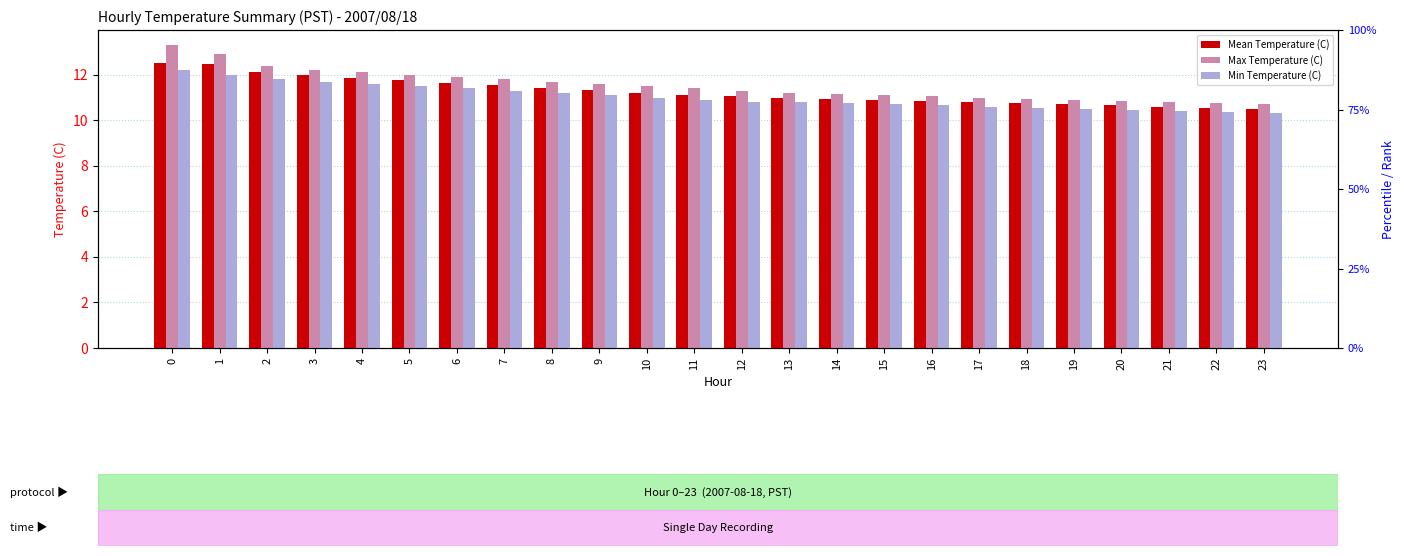

Reading right to left, list all the values displayed in this chart.

Mean Temperature (C): 23=10.5	22=10.6	21=10.6	20=10.7	19=10.7	18=10.8	17=10.8	16=10.8	15=10.9	14=10.9	13=11.0	12=11.1	11=11.1	10=11.2	9=11.3	8=11.4	7=11.5	6=11.7	5=11.8	4=11.9	3=12.0	2=12.1	1=12.4	0=12.5
Max Temperature (C): 23=10.7	22=10.8	21=10.8	20=10.8	19=10.9	18=10.9	17=11.0	16=11.1	15=11.1	14=11.2	13=11.2	12=11.3	11=11.4	10=11.5	9=11.6	8=11.7	7=11.8	6=11.9	5=12.0	4=12.1	3=12.2	2=12.4	1=12.9	0=13.3
Min Temperature (C): 23=10.3	22=10.3	21=10.4	20=10.4	19=10.5	18=10.6	17=10.6	16=10.7	15=10.7	14=10.8	13=10.8	12=10.8	11=10.9	10=11.0	9=11.1	8=11.2	7=11.3	6=11.4	5=11.5	4=11.6	3=11.7	2=11.8	1=12.0	0=12.2